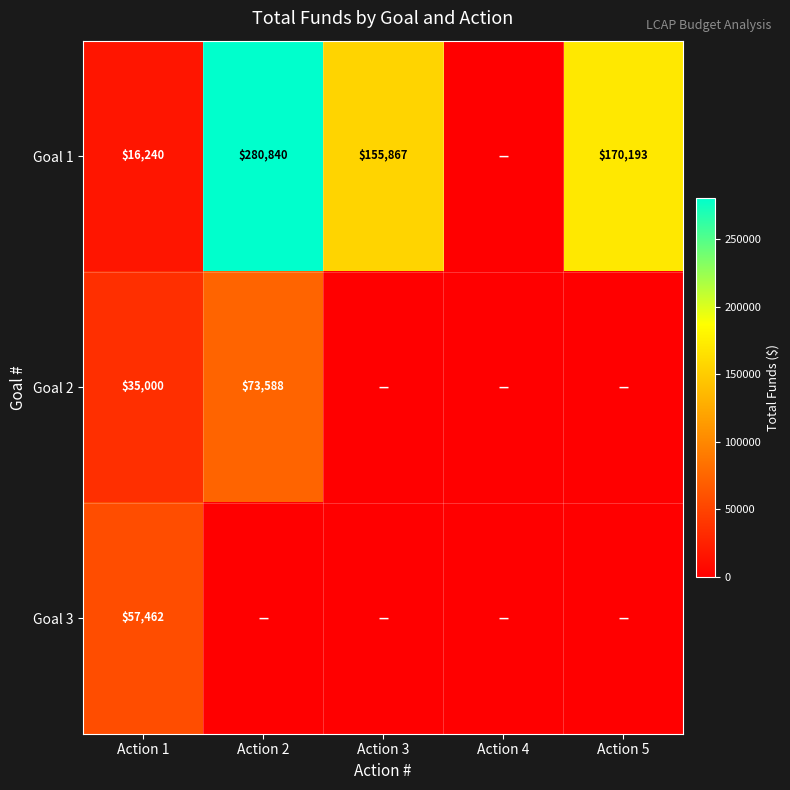

Is it true that Goal 1 equals 23765 at Action 1?

False